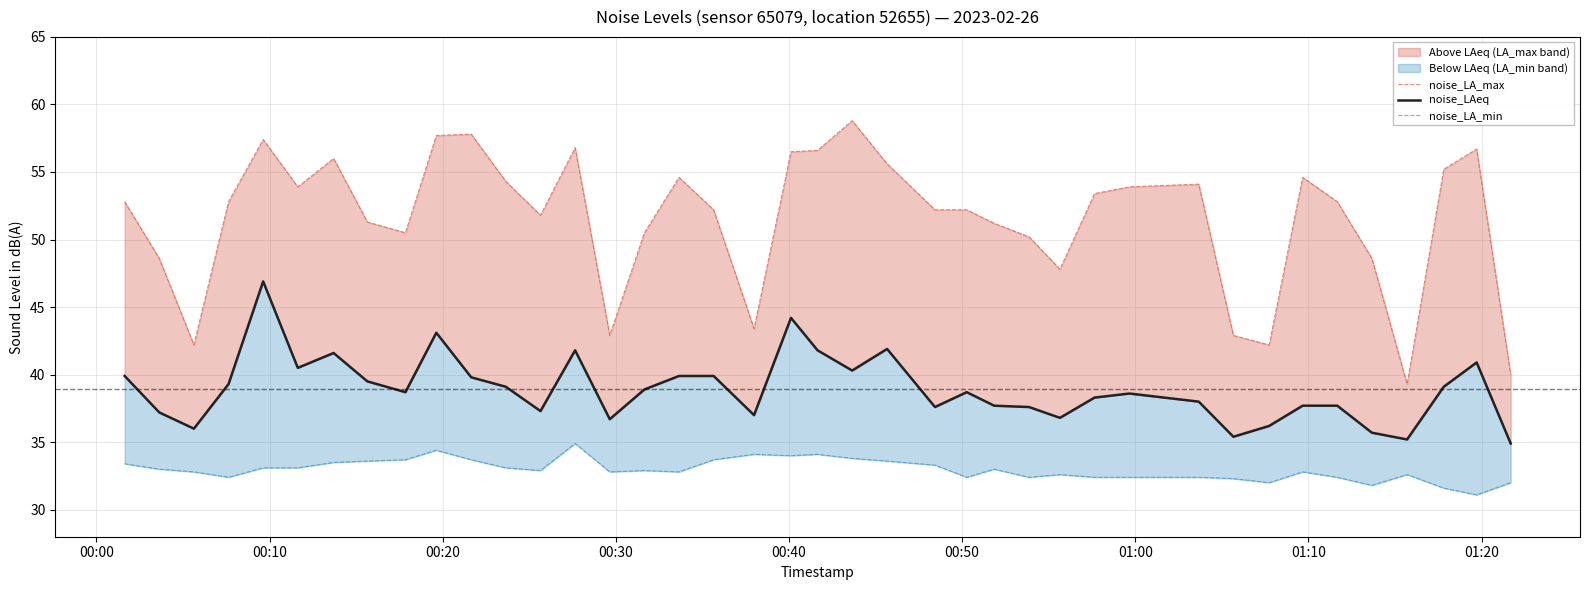

Reading left to right, what are all the values shown in this chart?

noise_LA_max: 52.8	48.6	42.2	52.8	57.4	53.9	56.0	51.3	50.5	57.7	57.8	54.3	51.8	56.8	42.9	50.5	54.6	52.2	43.4	56.5	56.6	58.8	55.6	52.2	52.2	51.2	50.2	47.8	53.4	53.9	54.1	42.9	42.2	54.6	52.8	48.6	39.3	55.2	56.7	40.0
noise_LAeq: 39.9	37.2	36.0	39.3	46.9	40.5	41.6	39.5	38.7	43.1	39.8	39.1	37.3	41.8	36.7	38.9	39.9	39.9	37.0	44.2	41.8	40.3	41.9	37.6	38.7	37.7	37.6	36.8	38.3	38.6	38.0	35.4	36.2	37.7	37.7	35.7	35.2	39.1	40.9	34.9
noise_LA_min: 33.4	33.0	32.8	32.4	33.1	33.1	33.5	33.6	33.7	34.4	33.7	33.1	32.9	34.9	32.8	32.9	32.8	33.7	34.1	34.0	34.1	33.8	33.6	33.3	32.4	33.0	32.4	32.6	32.4	32.4	32.4	32.3	32.0	32.8	32.4	31.8	32.6	31.6	31.1	32.0